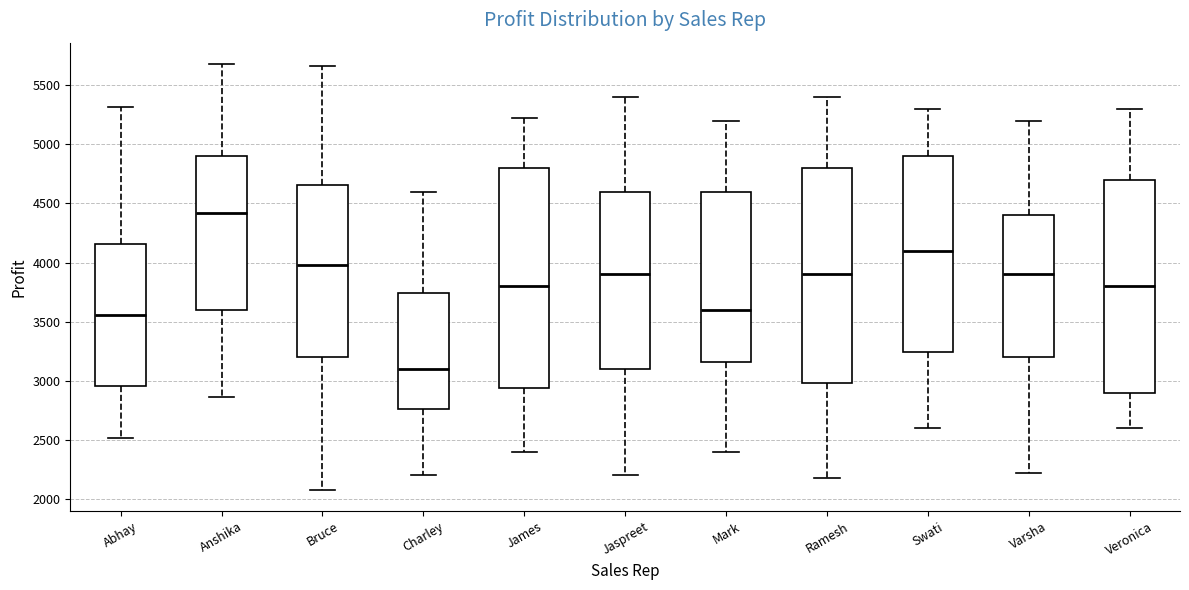

Reading left to right, transcribe this box plot: for each box, give where its median line is, the range the box spans, and where its two whiskers end, as read against the y-axis. The values are not printed on the chart, so give them approximately, as read against the axis.

Abhay: median 3550, box 2950 to 4150, whiskers 2500 to 5300
Anshika: median 4400, box 3600 to 4900, whiskers 2850 to 5700
Bruce: median 4000, box 3200 to 4650, whiskers 2100 to 5650
Charley: median 3100, box 2750 to 3750, whiskers 2200 to 4600
James: median 3800, box 2950 to 4800, whiskers 2400 to 5200
Jaspreet: median 3900, box 3100 to 4600, whiskers 2200 to 5400
Mark: median 3600, box 3150 to 4600, whiskers 2400 to 5200
Ramesh: median 3900, box 3000 to 4800, whiskers 2200 to 5400
Swati: median 4100, box 3250 to 4900, whiskers 2600 to 5300
Varsha: median 3900, box 3200 to 4400, whiskers 2200 to 5200
Veronica: median 3800, box 2900 to 4700, whiskers 2600 to 5300